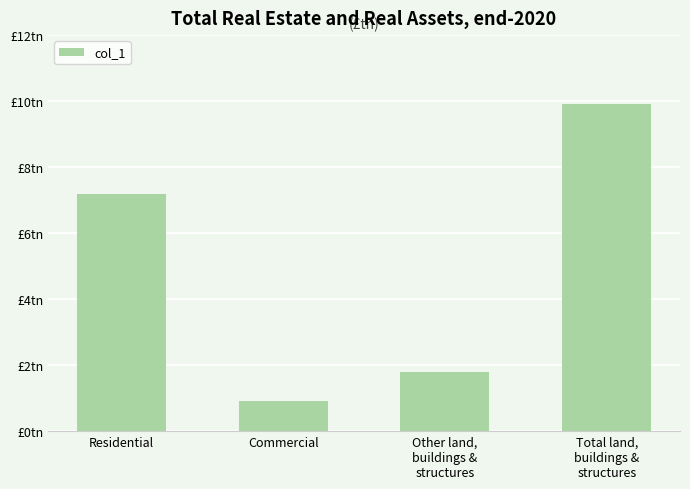

Rank the categories by value from highest to lowest.

Total land,
buildings &
structures, Residential, Other land,
buildings &
structures, Commercial